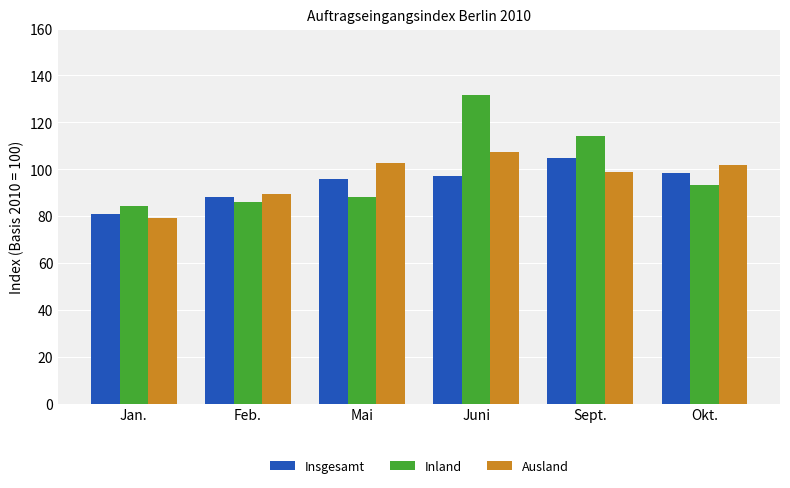

What is the difference between the Ausland values at Juni and Jan.?

28.5